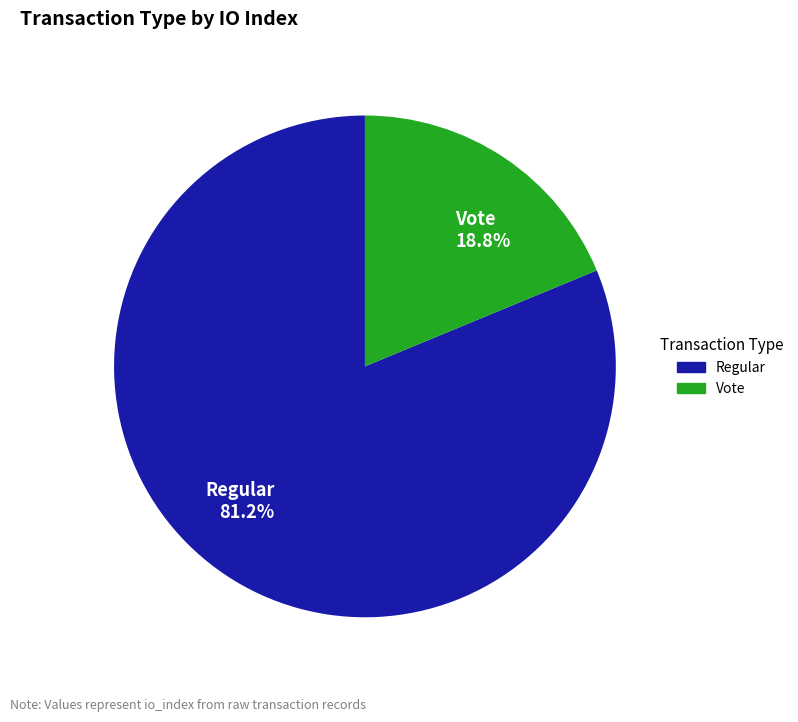

What percentage is the Regular slice, to the nearest percent?

81%